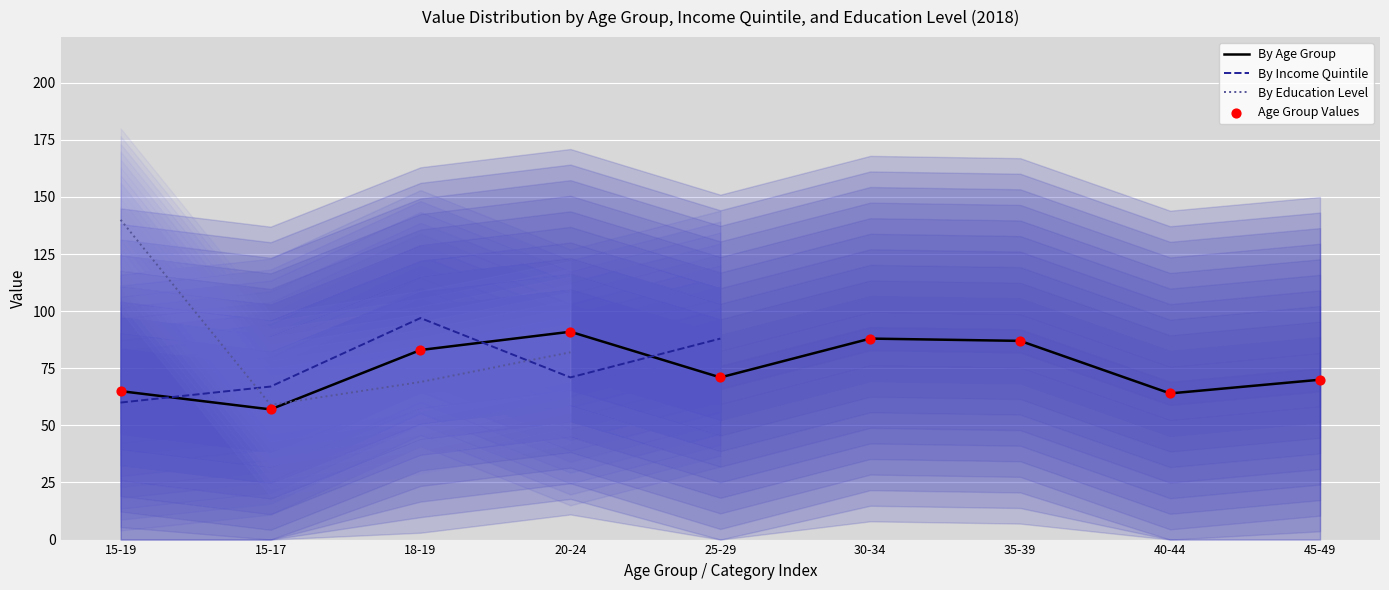

Which series has the largest total across all categories?

By Age Group